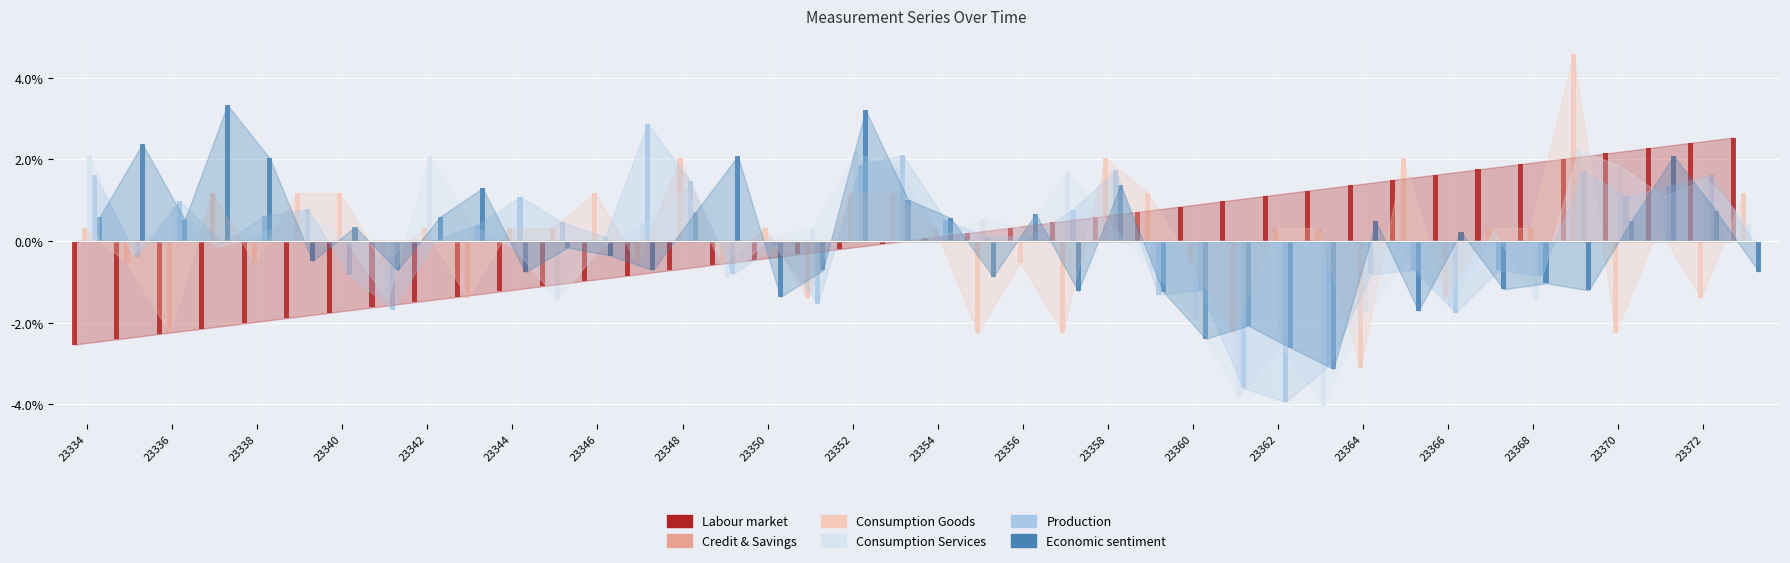

Are the bars horizontal?

No